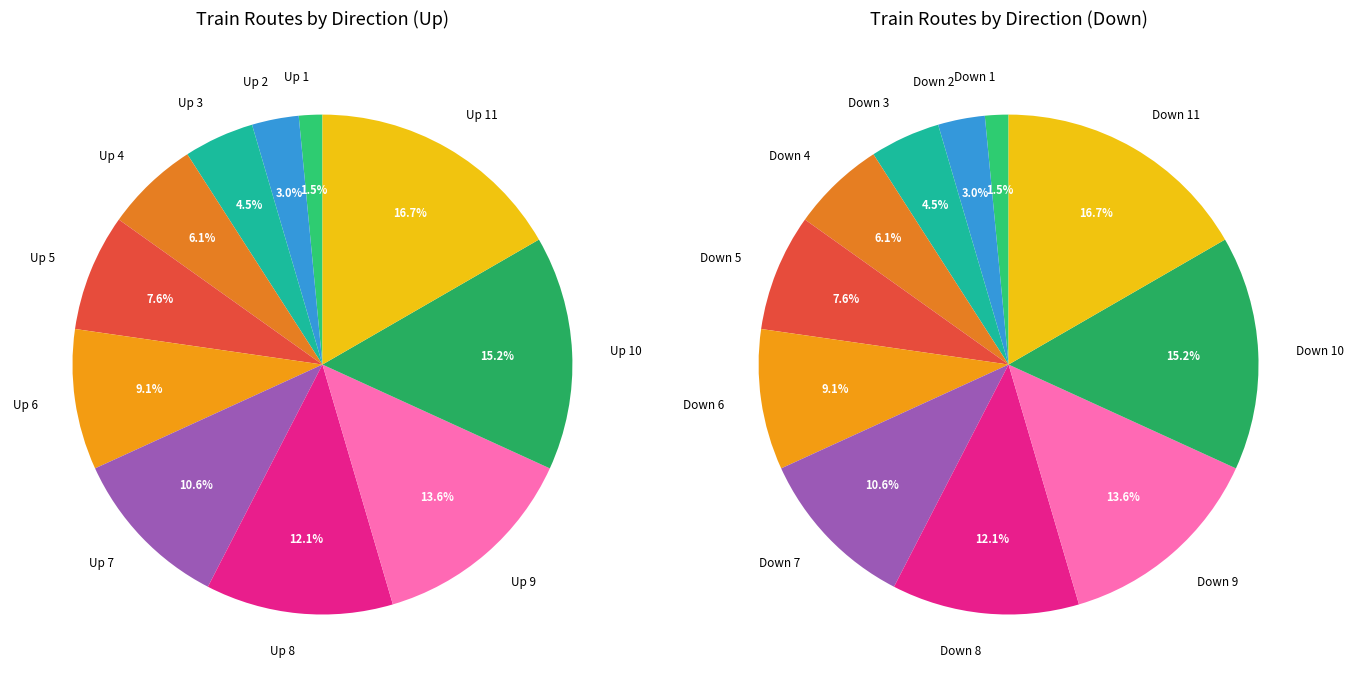

How many segments does this pie chart have?

11